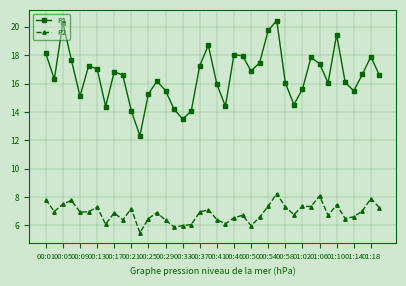

True or false: P2 and P1 cross at least once.

False